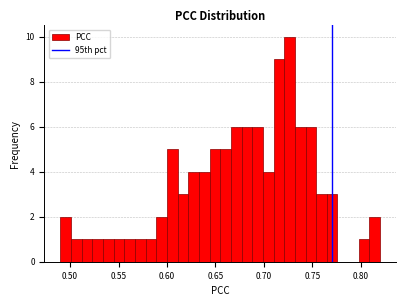

Read against the x-axis, roughly where is the centre of the tallest bar?

0.725